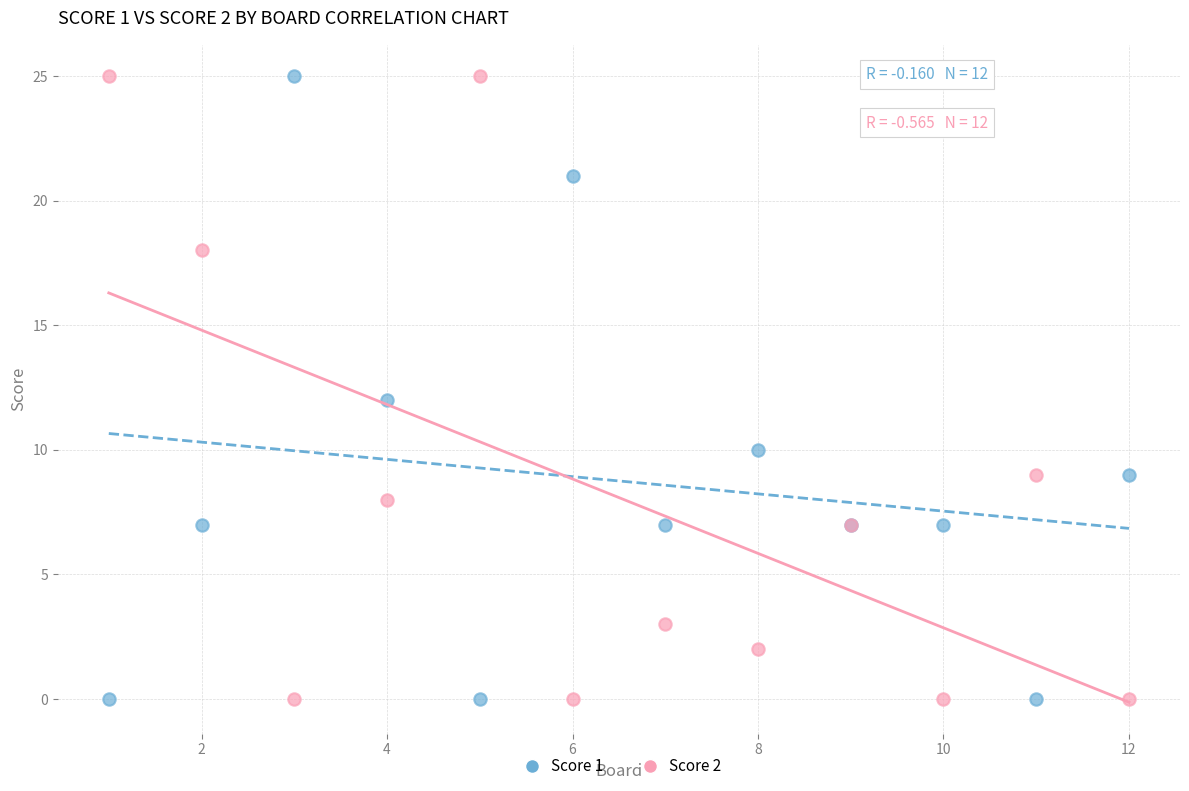

What is the X range (max minus min) for the scatter plot?

11